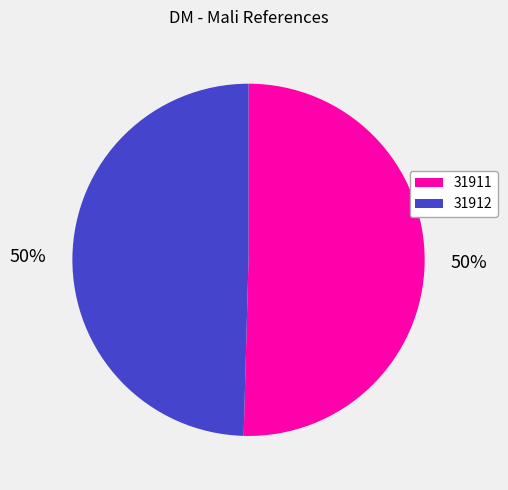

Do 31912 and 31911 together represent more than half of the pie?

Yes